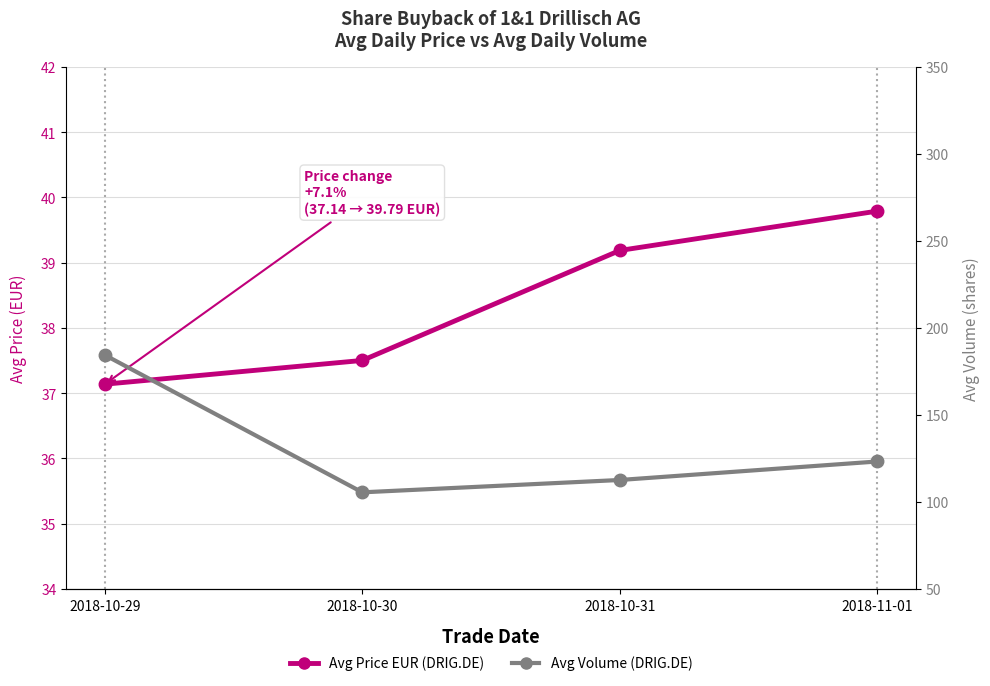

The value of Avg Price EUR (DRIG.DE) at 2018-10-30 is 37.5. True or false?

True